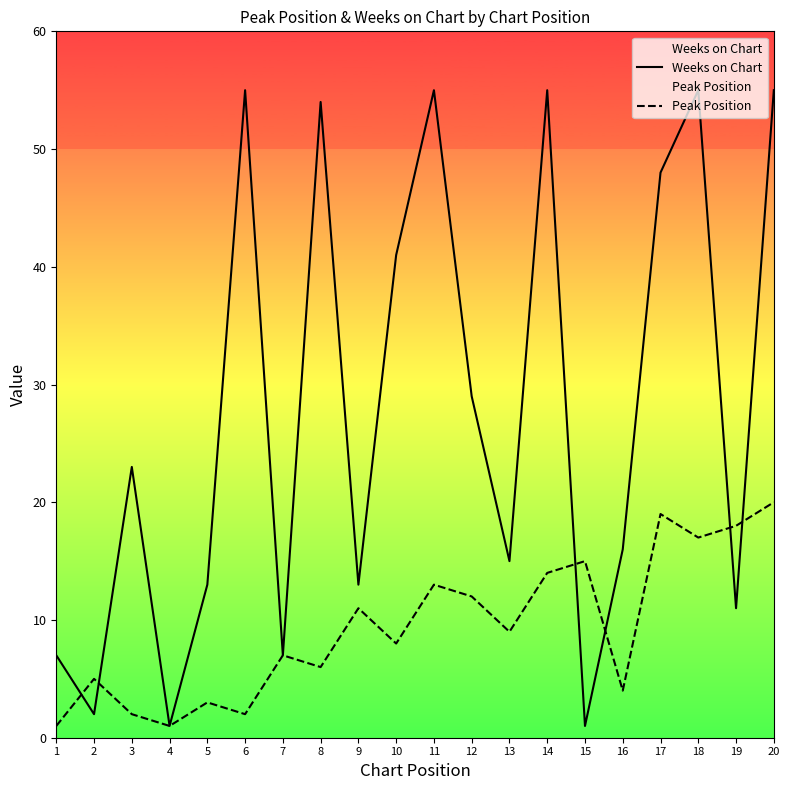

True or false: Peak Position has more than 1 interior local peaks.

True